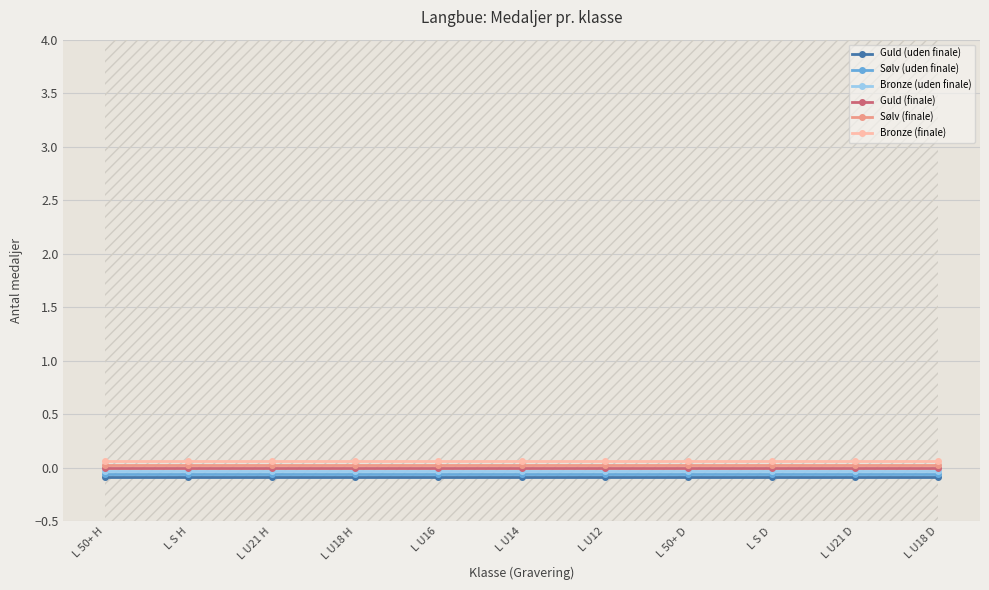

What is the smallest value displayed?

-0.1